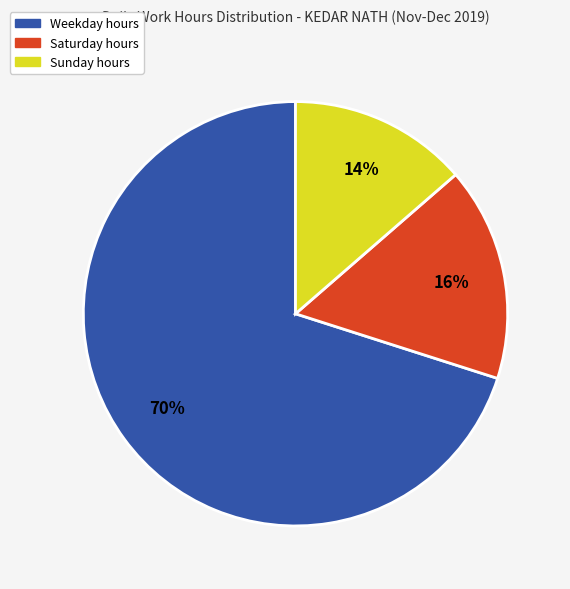

Which has a higher value, Sunday hours or Weekday hours?

Weekday hours